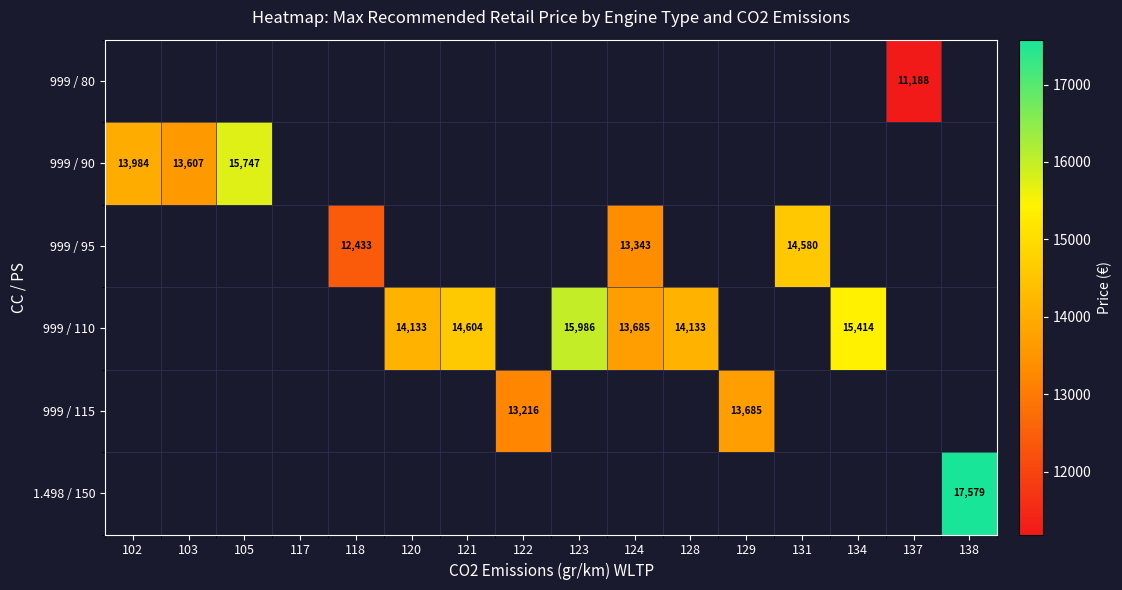

Count the number of data series in this chart.

6